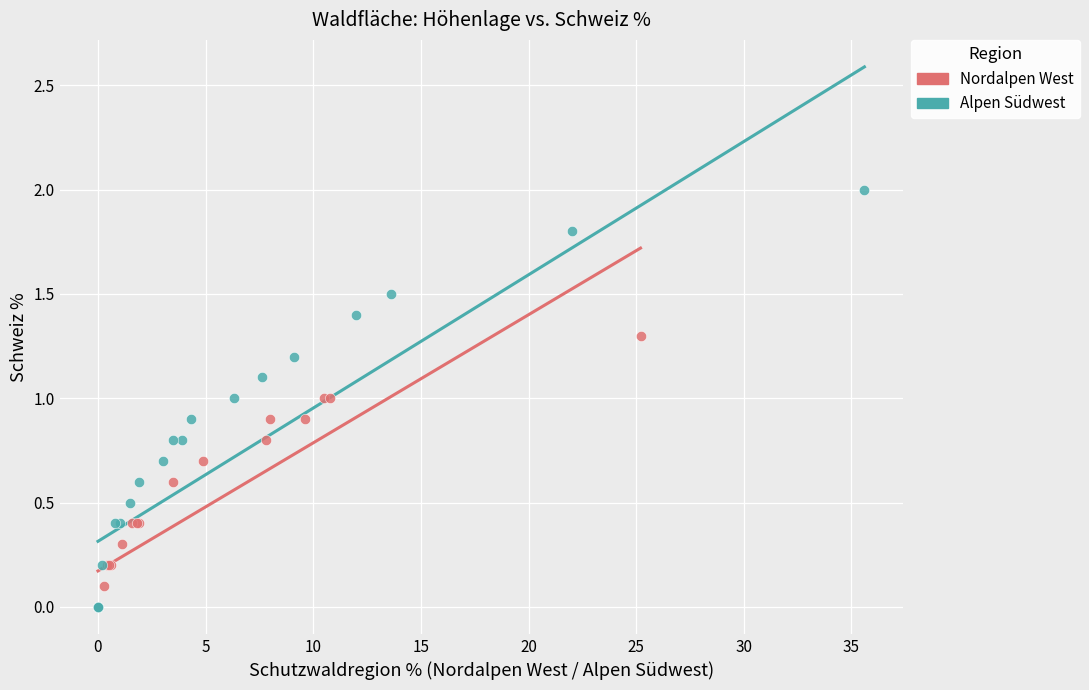

Which series has the largest Y range (max minus min)?

Alpen Südwest